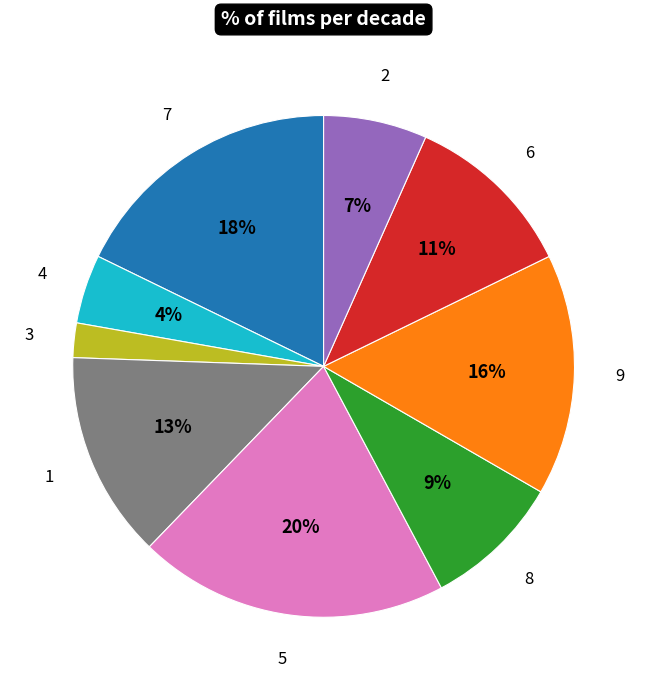

To the nearest percent, what is the difference between the 2 and 7 slice percentages?

11%